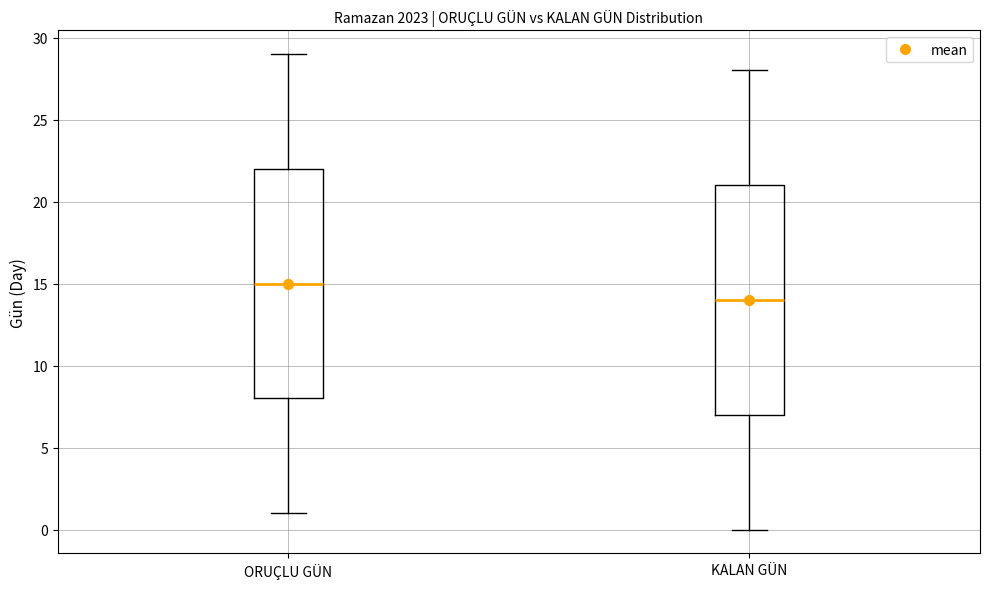

Where does the median line of the box for KALAN GÜN sit on the y-axis? The values are not printed on the chart, so give them approximately, as read against the axis.

14